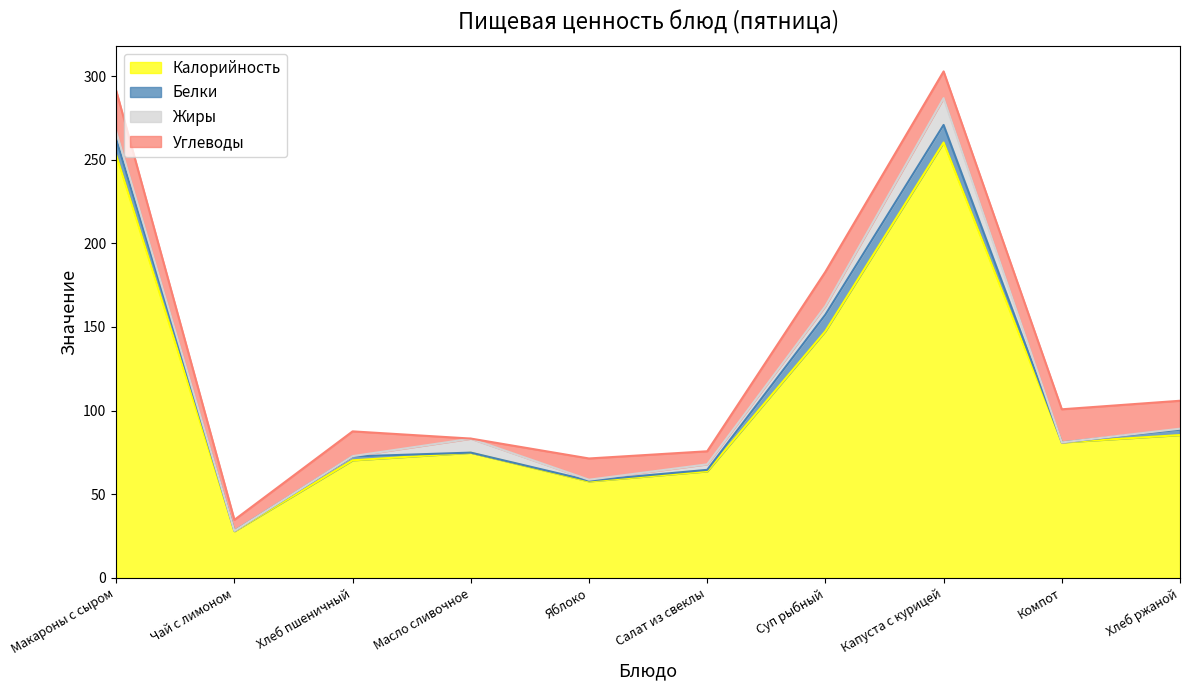

What is the difference between the maximum and minimum values in the Белки series?

10.5